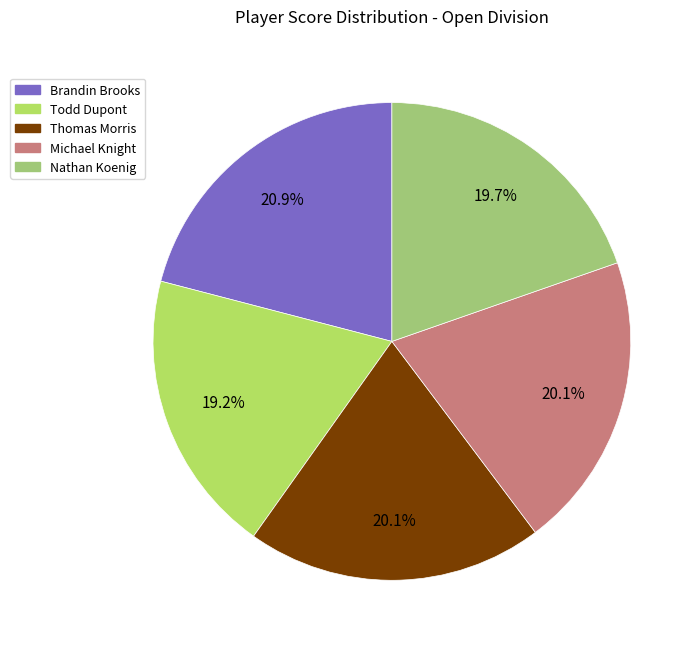

Is Todd Dupont the majority of the pie?

No